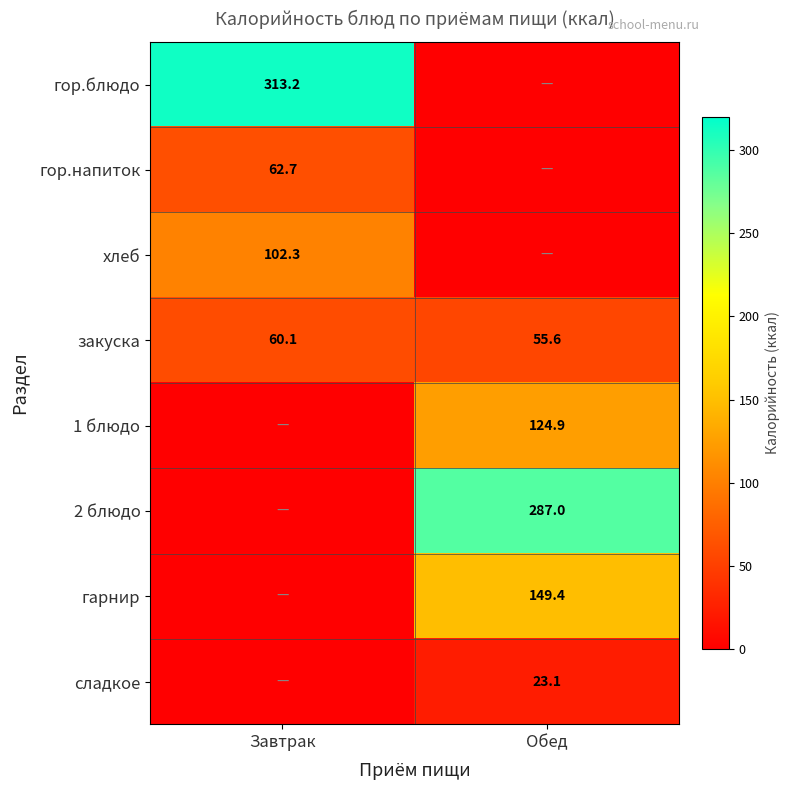

Is it true that гор.блюдо equals 313.2 at Завтрак?

True